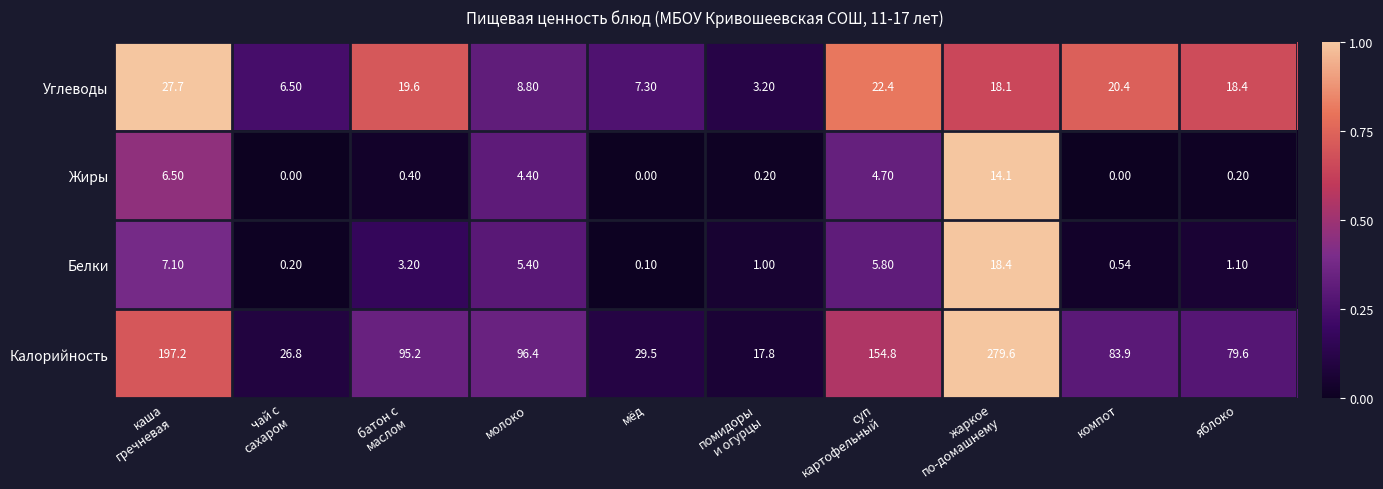

Rank the series by their maximum value, from lowest to highest.

Жиры, Белки, Углеводы, Калорийность